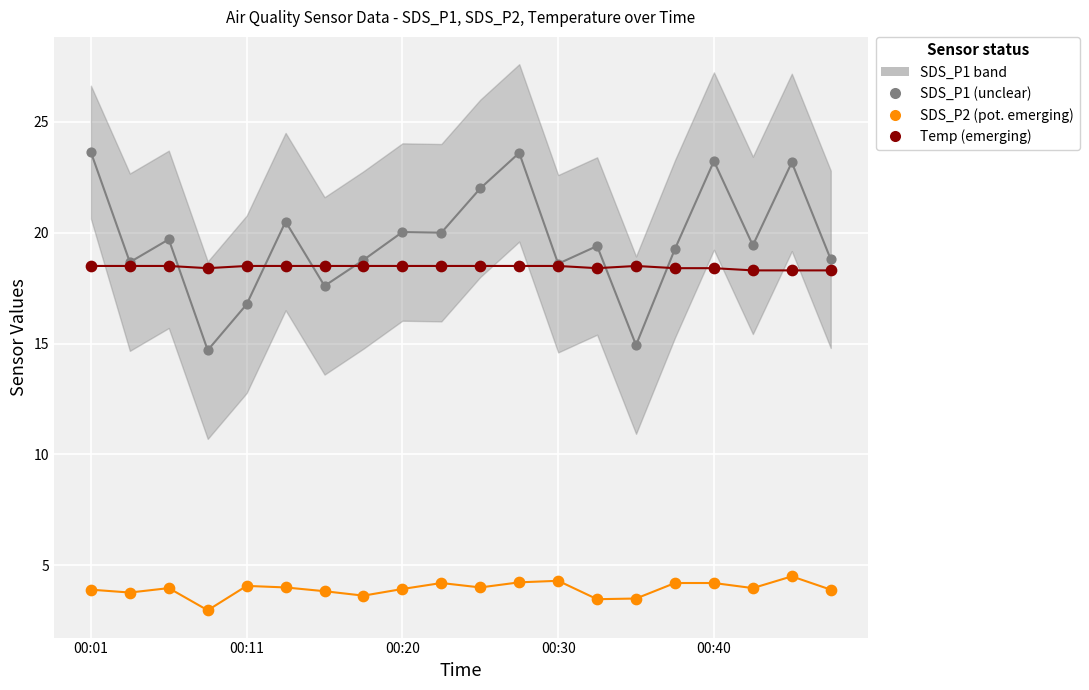

Which series contains the highest Y value?

SDS_P1 (unclear)